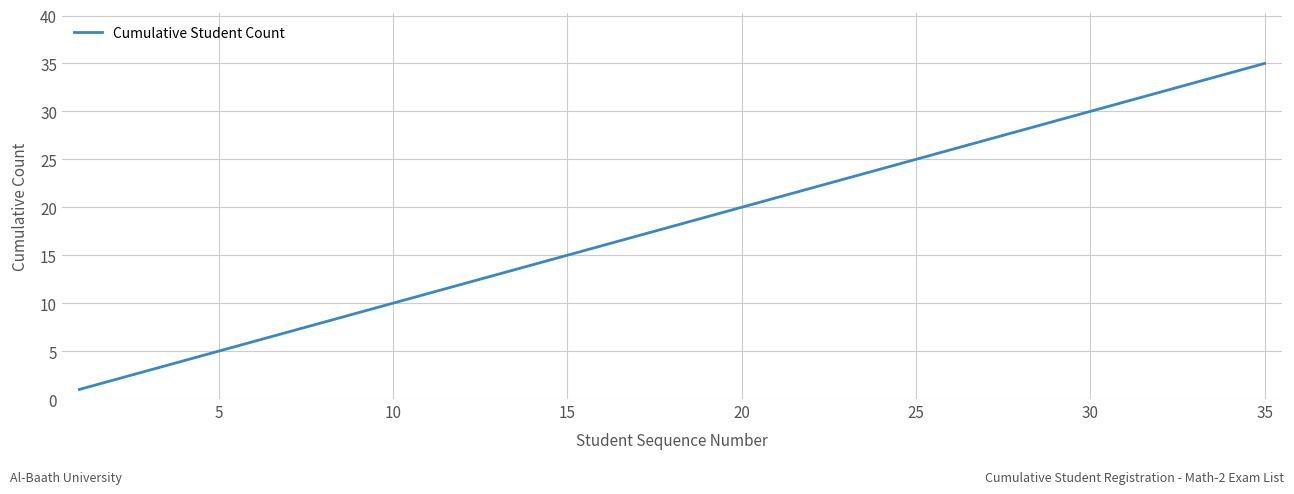

What is the sum of all values?

630